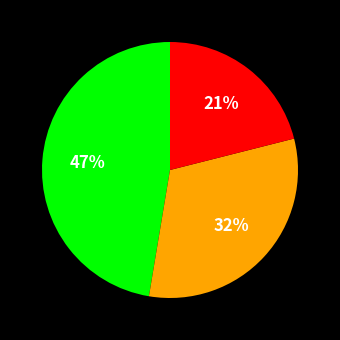

To the nearest percent, what is the average slice percentage?

33%